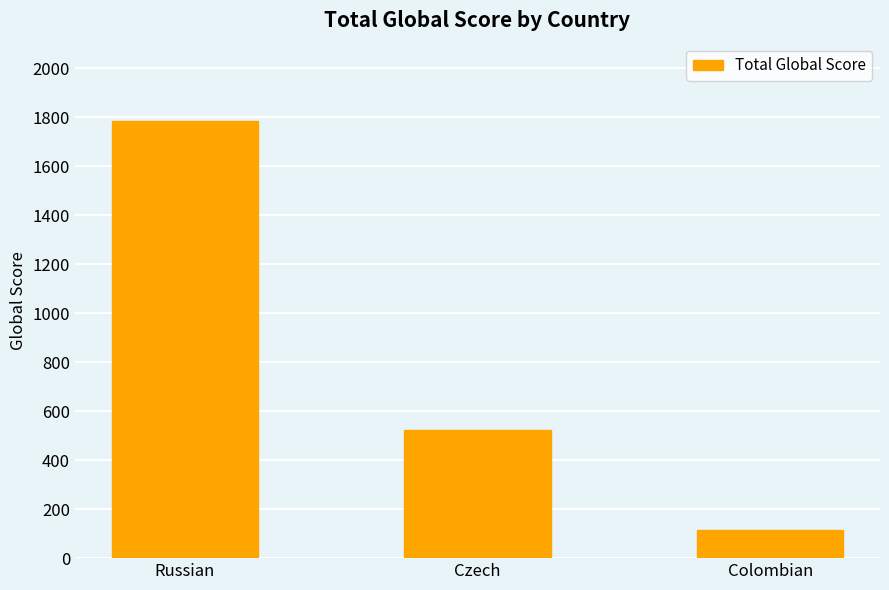

What is the ratio of the value at Czech to the value at Colombian?

4.5